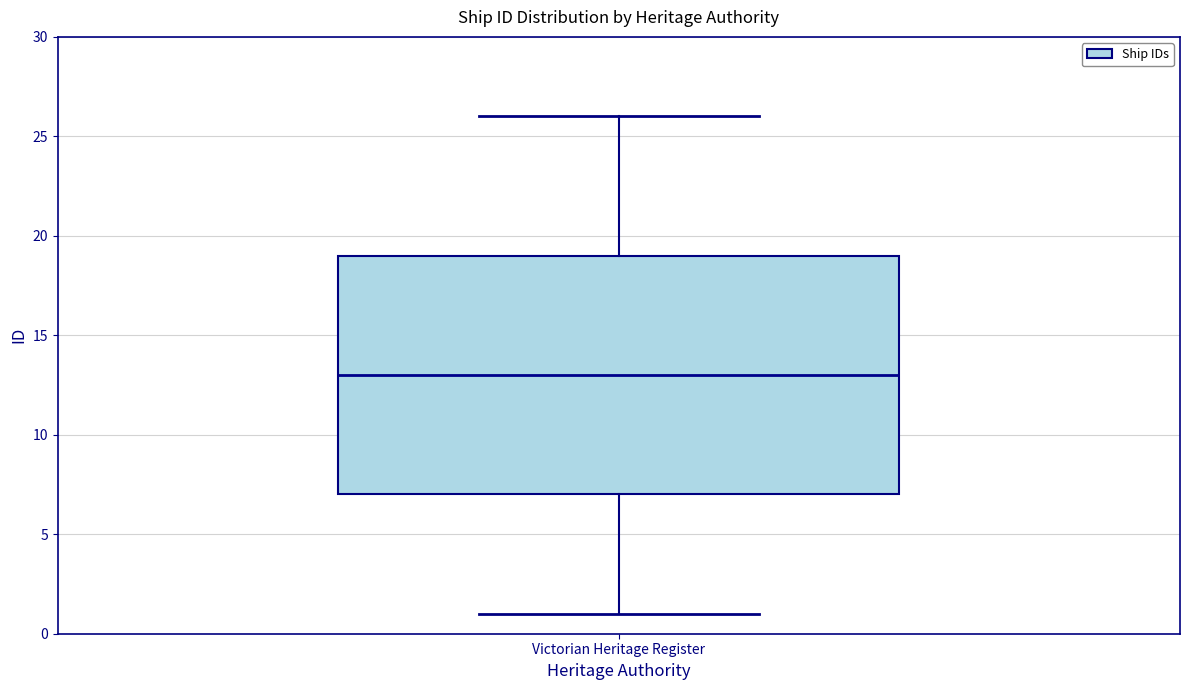

Read this box plot against the y-axis: the position of the median line, the range covered by the box, and the ends of both whiskers. The values are not printed on the chart, so give them approximately, as read against the axis.

median 13, box 7 to 19, whiskers 1 to 26